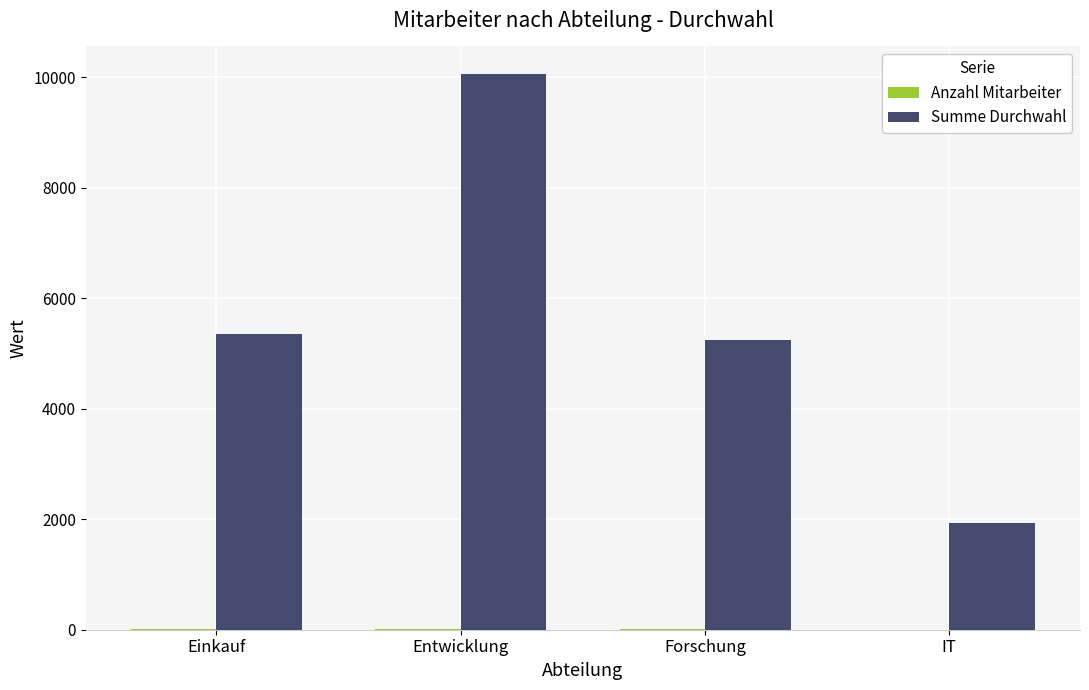

How many categories are shown in the chart?

4